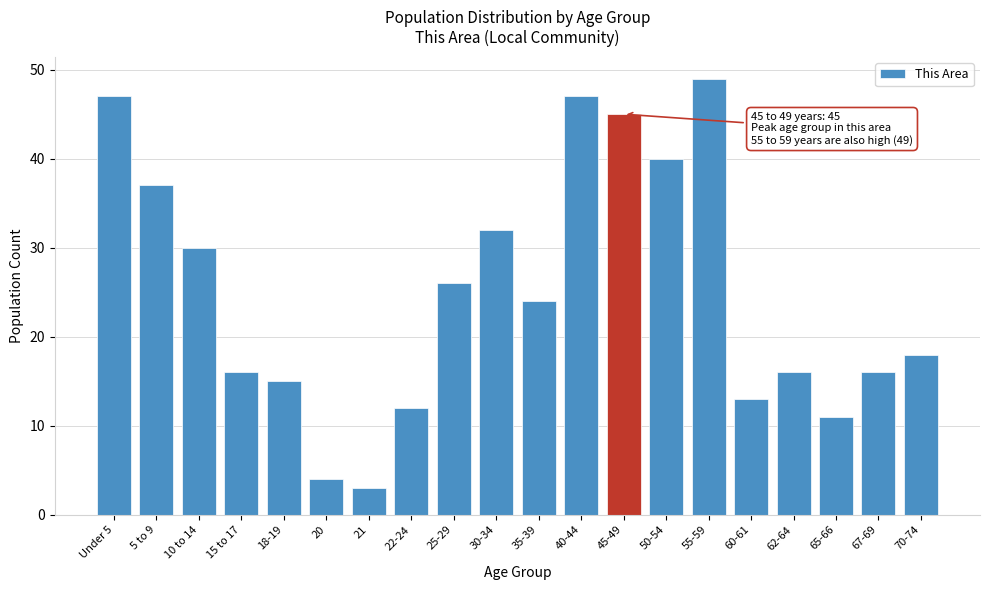

Reading right to left, what are all the values shown in this chart?

70-74=18	67-69=16	65-66=11	62-64=16	60-61=13	55-59=49	50-54=40	45-49=45	40-44=47	35-39=24	30-34=32	25-29=26	22-24=12	21=3	20=4	18-19=15	15 to 17=16	10 to 14=30	5 to 9=37	Under 5=47